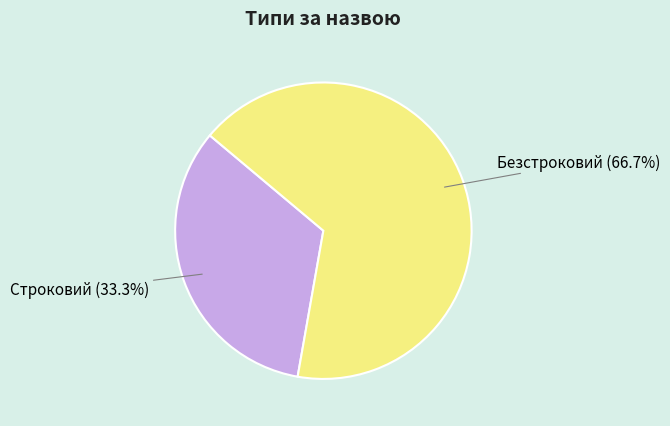

Is there any slice that represents more than half of the pie?

Yes